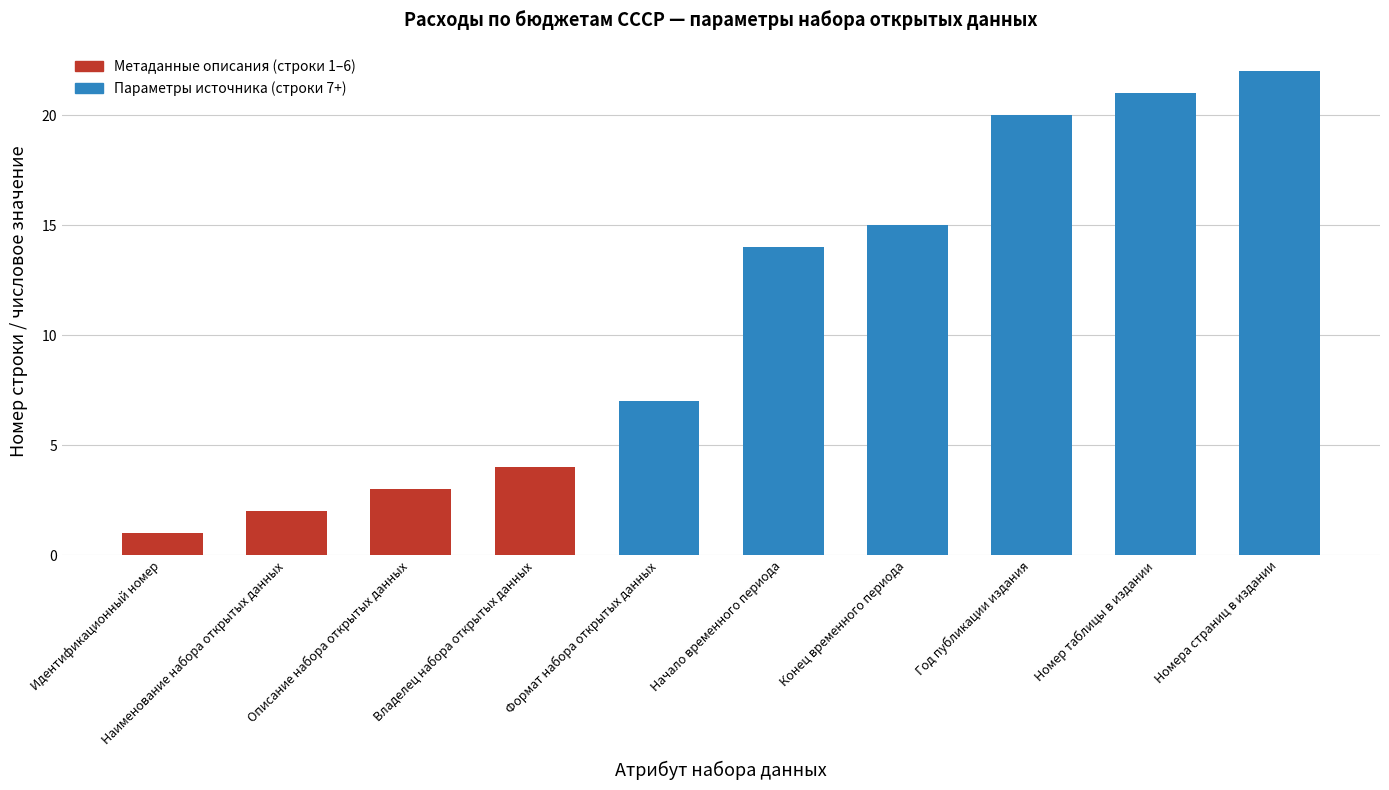

What is the sum of the values at Владелец набора открытых данных and Номер таблицы в издании?

25